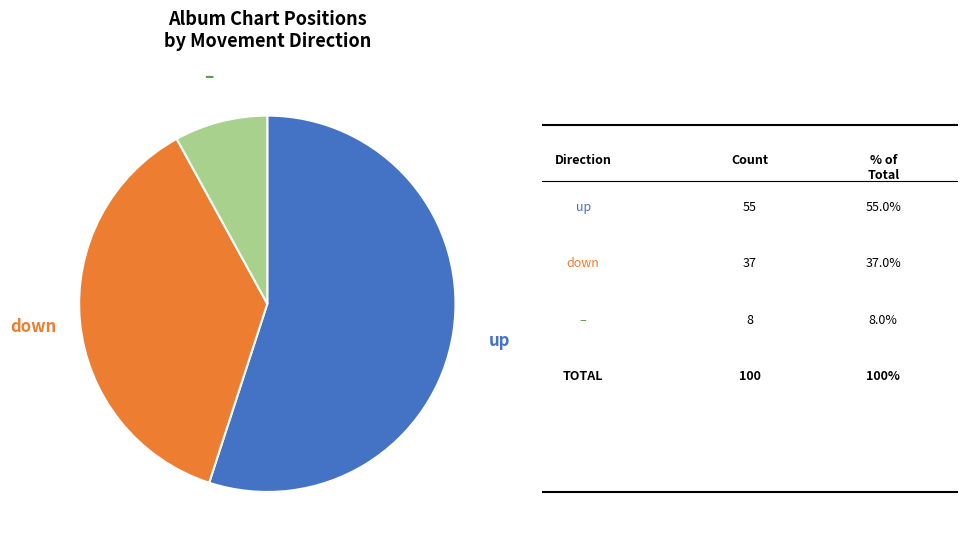

What is the largest slice in the pie chart?

up